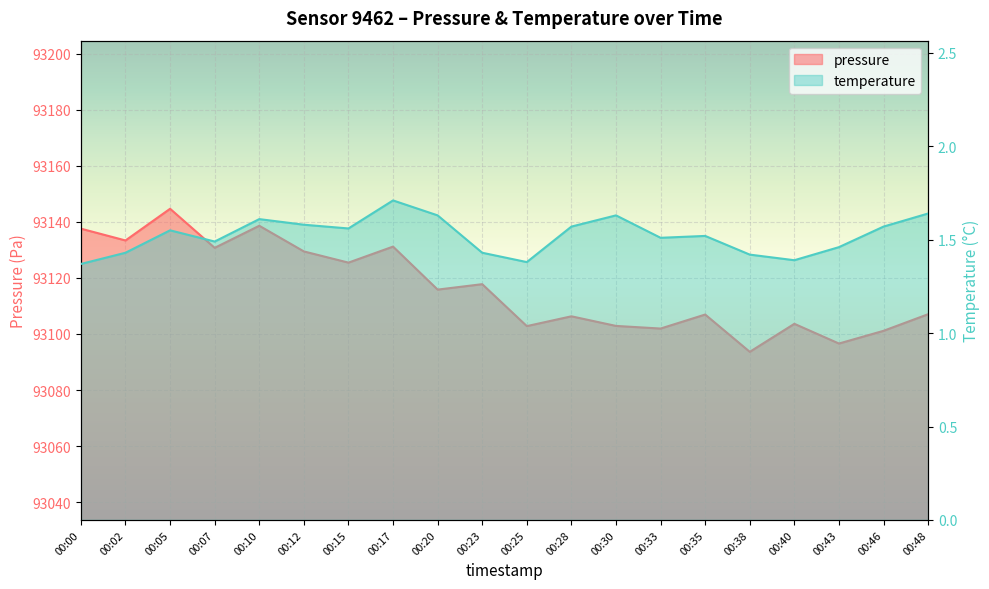

The pressure series shows 93137.6 at 00:00. True or false?

True